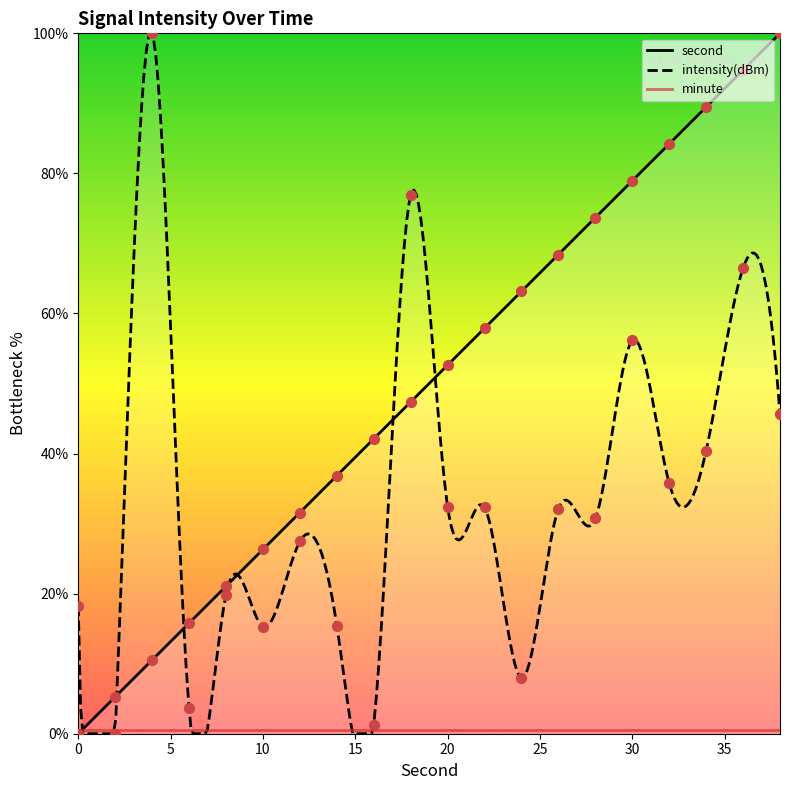

Which series has the widest spread of Y values?

second